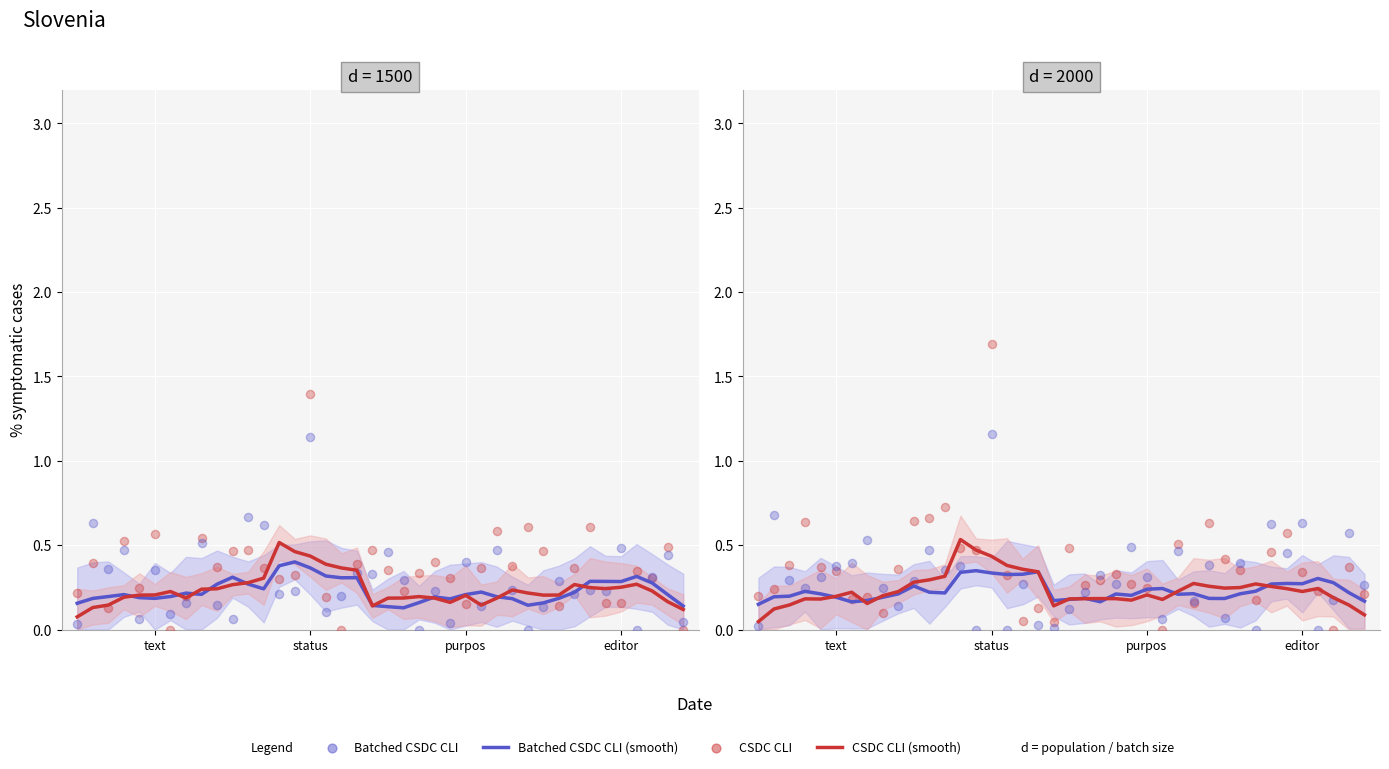

Is the value of CSDC CLI at 24 greater than the value of Batched CSDC CLI (smooth) at 4?

Yes